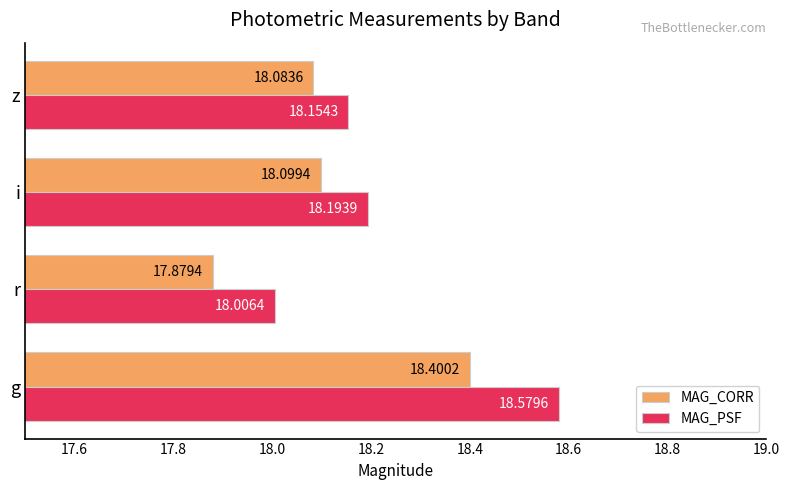

Which series has the largest total across all categories?

MAG_PSF